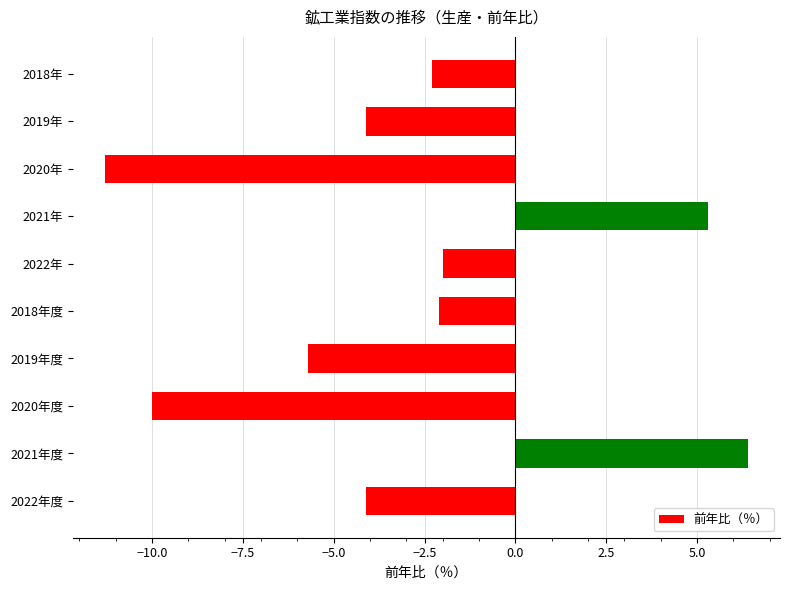

Which has a higher value, 2019年度 or 2018年?

2018年